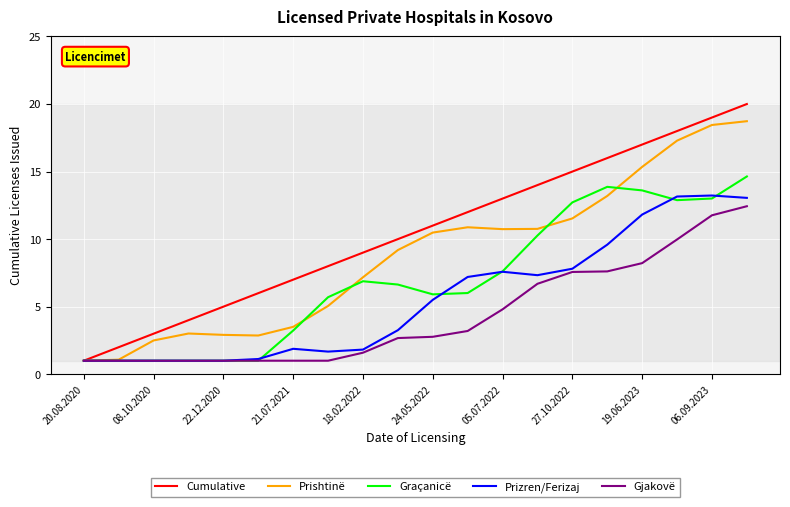

Which series has the largest total across all categories?

Cumulative